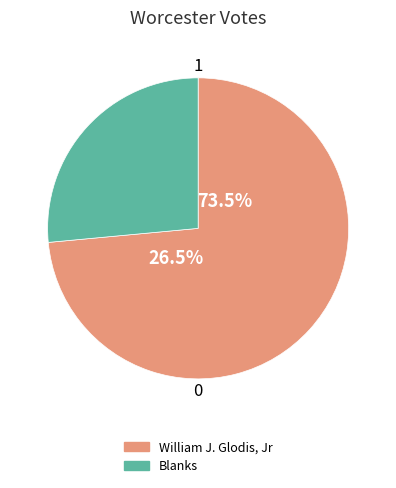

What percentage do William J. Glodis, Jr and Blanks together represent?

100.0%